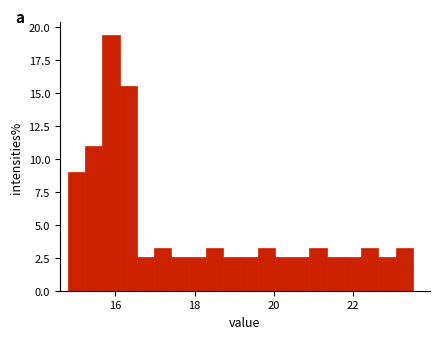

Around what value on the x-axis is the tallest bar? Give the approximate position of its centre, as read against the axis.

15.8